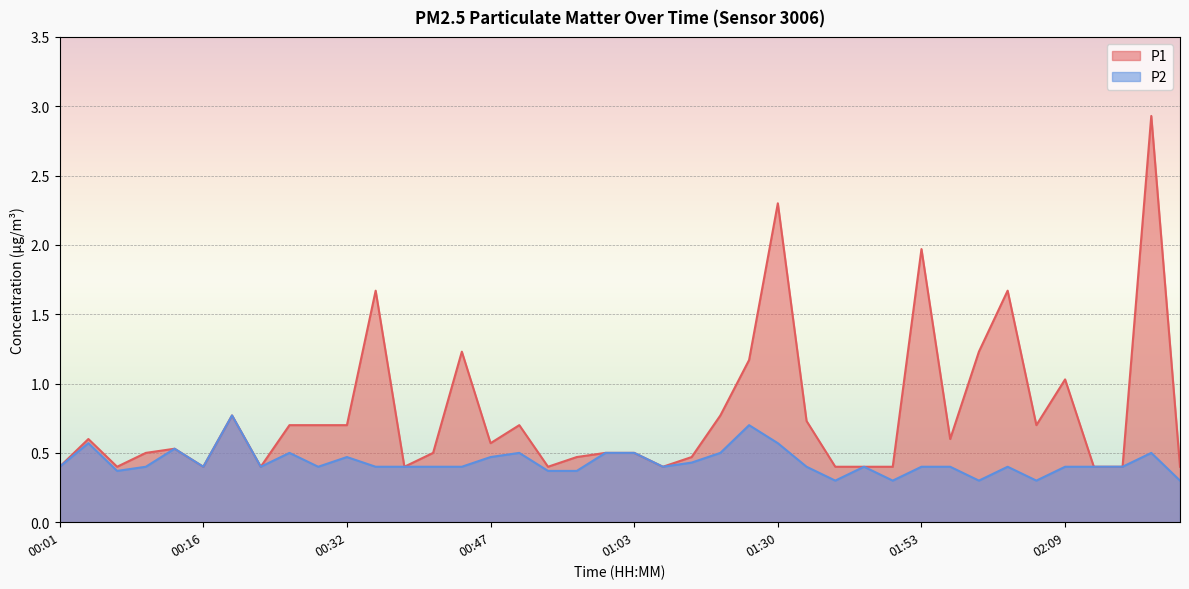

True or false: P1 and P2 intersect in this chart.

False